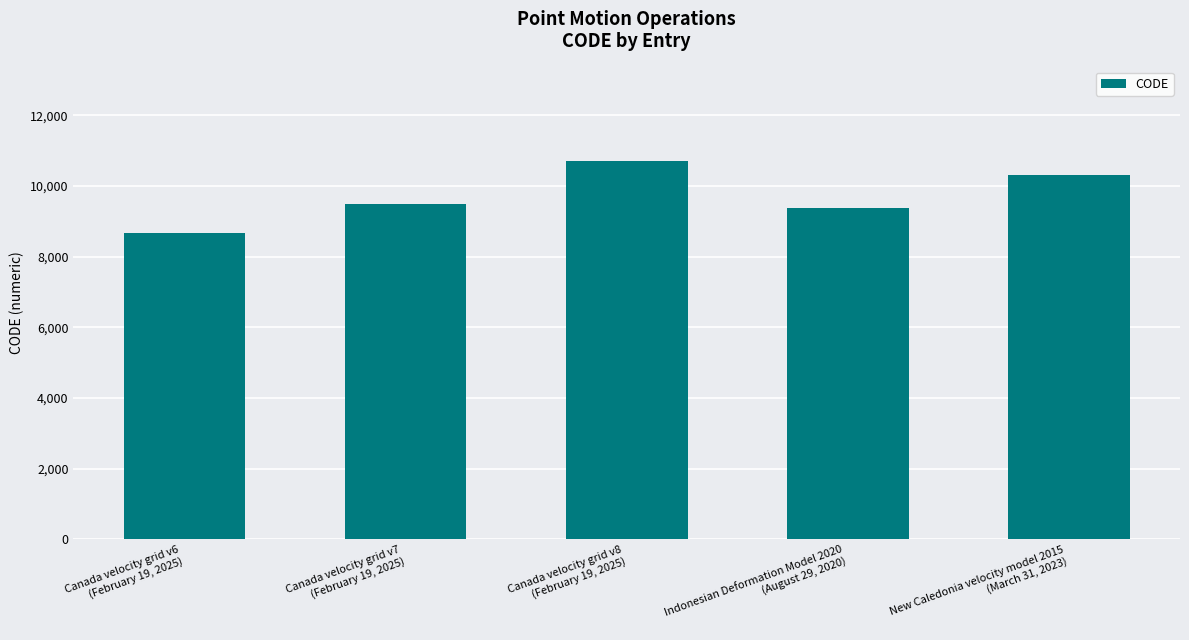

What position from the left is Indonesian Deformation Model 2020
(August 29, 2020)?

4